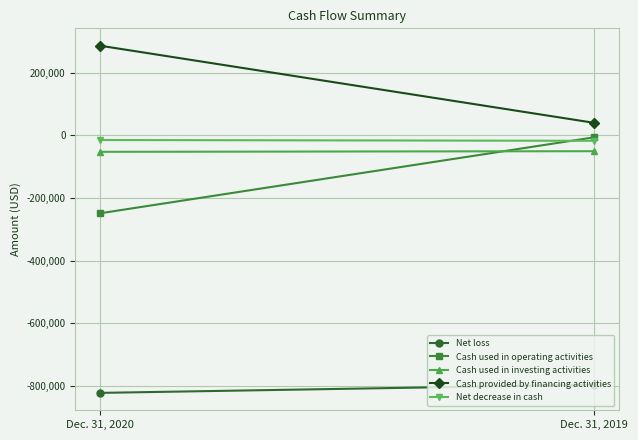

What is the difference between the maximum and minimum values in the Cash used in investing activities series?

2030